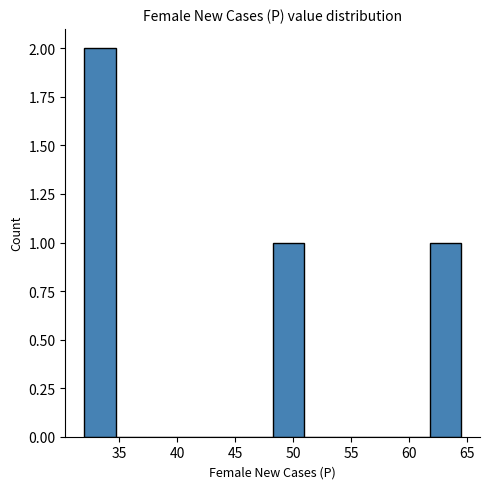

Reading left to right, transcribe this chart: for each bar, give the range it covers on the x-axis and its height. Neither the bar edges nor the heights are printed on the chart, so give them approximately, as read against the axes.

32.0 to 34.5: 2
34.5 to 37.5: 0
37.5 to 40.0: 0
40.0 to 43.0: 0
43.0 to 45.5: 0
45.5 to 48.5: 0
48.5 to 51.0: 1
51.0 to 53.5: 0
53.5 to 56.5: 0
56.5 to 59.0: 0
59.0 to 62.0: 0
62.0 to 64.5: 1